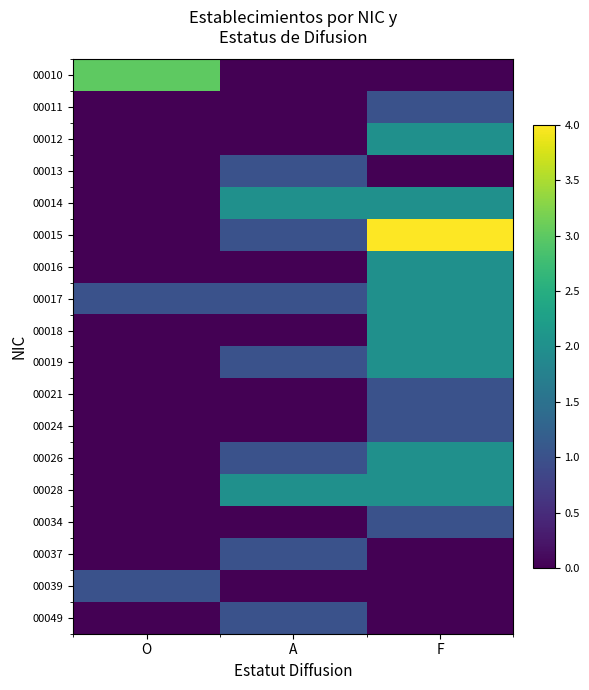

What is the spread (max minus min) of values at F?

4